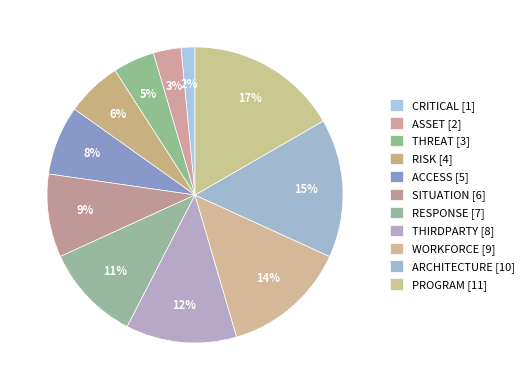

Between PROGRAM and WORKFORCE, which is larger?

PROGRAM